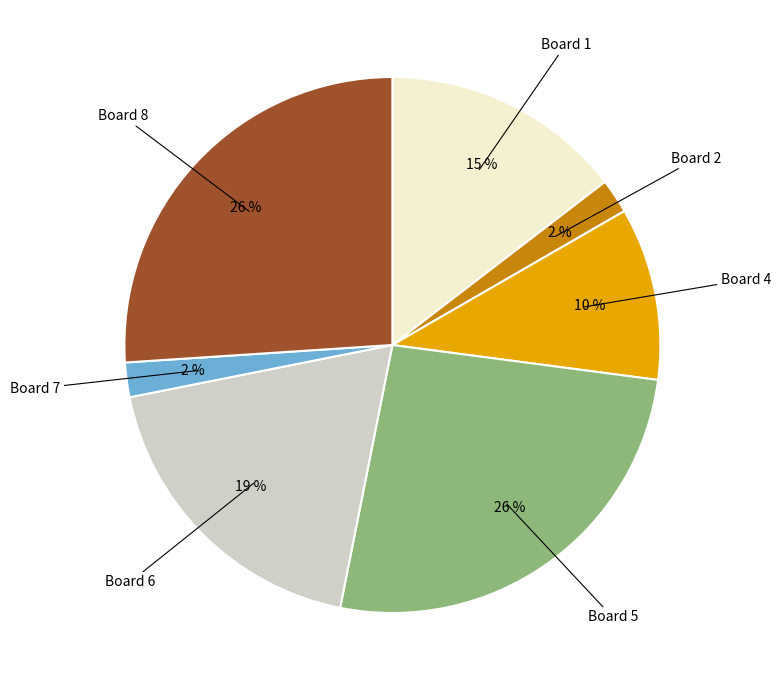

Approximately how many times larger is the value at Board 7 compared to Board 2?

1.0